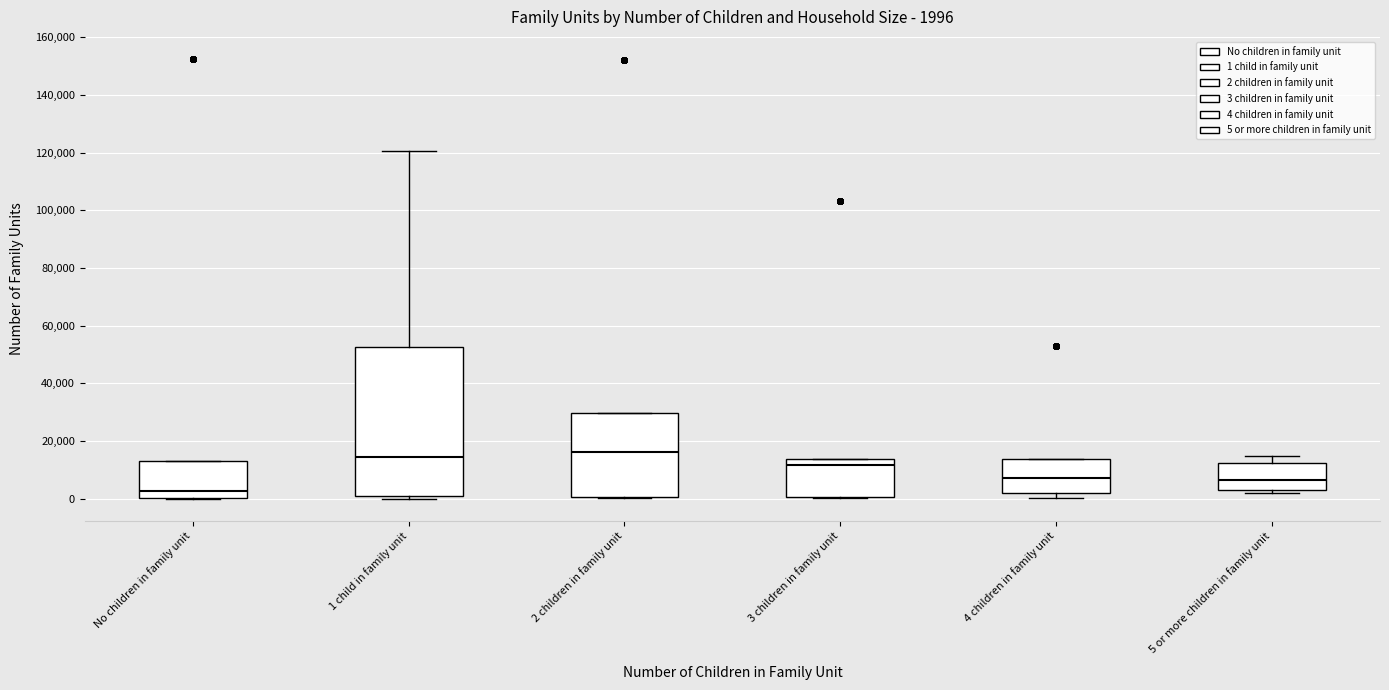

Which box's median line is the lowest?

No children in family unit